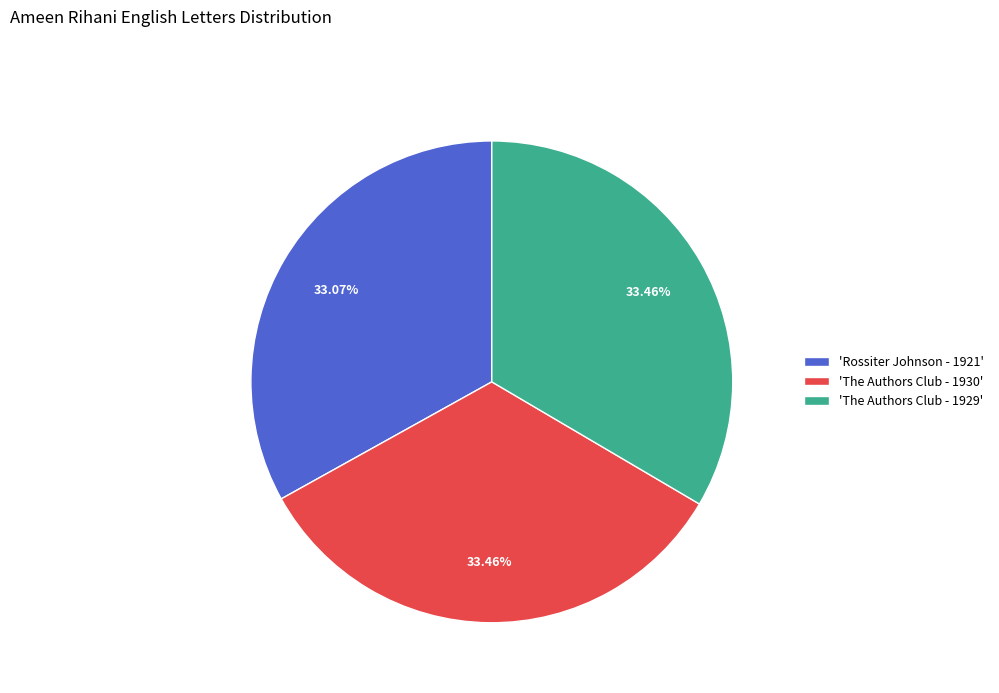

What is the ratio of the value at 'The Authors Club - 1930' to the value at 'Rossiter Johnson - 1921'?

1.0